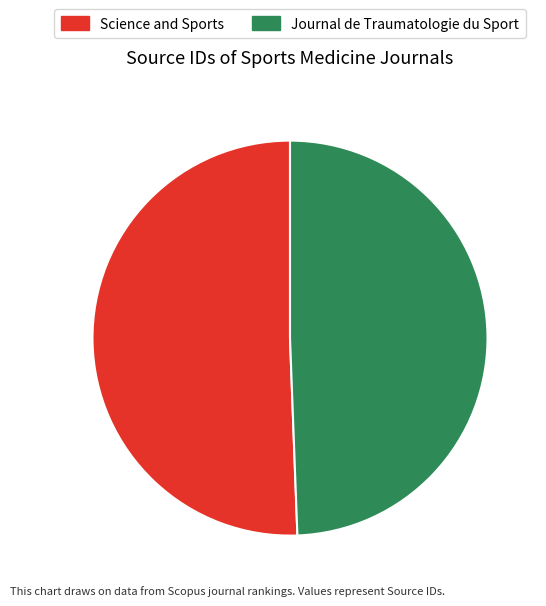

What is the majority slice?

Science and Sports